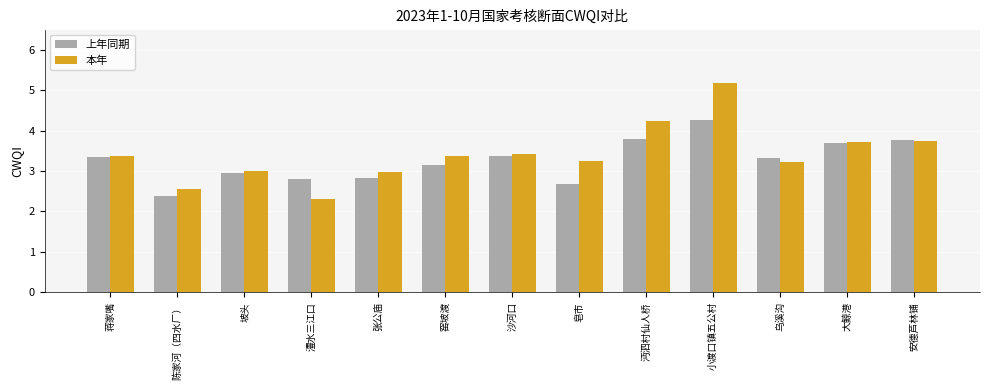

Between 坡头 and 安德芦林铺, which series saw the biggest shift?

上年同期